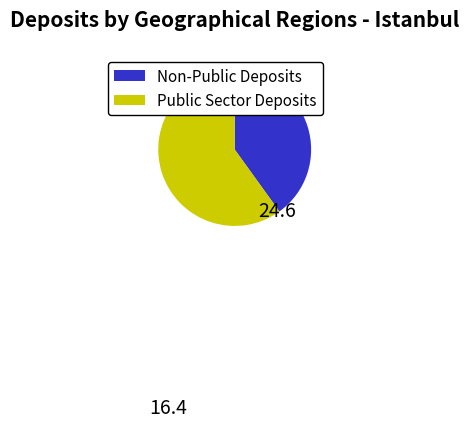

Is there any slice that represents more than half of the pie?

Yes